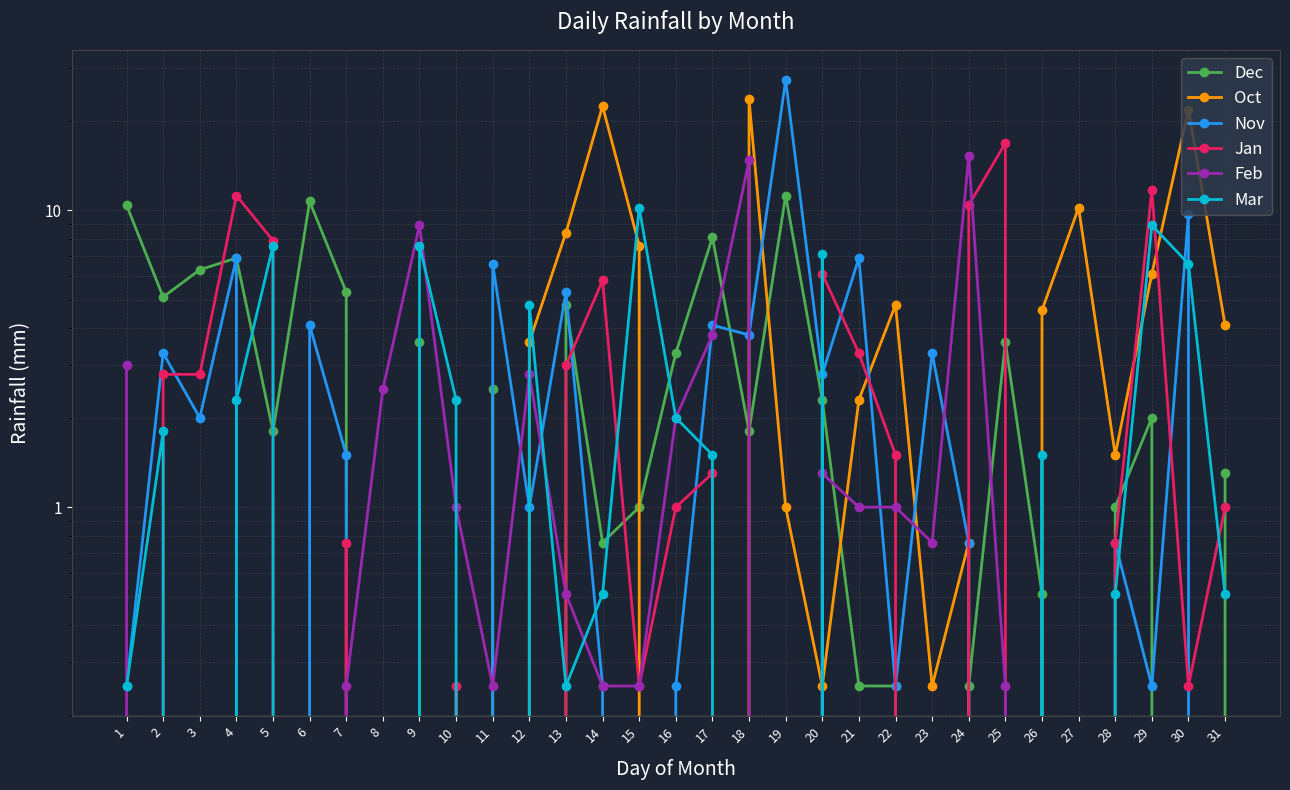

How many intersections are there between Nov and Mar?

12